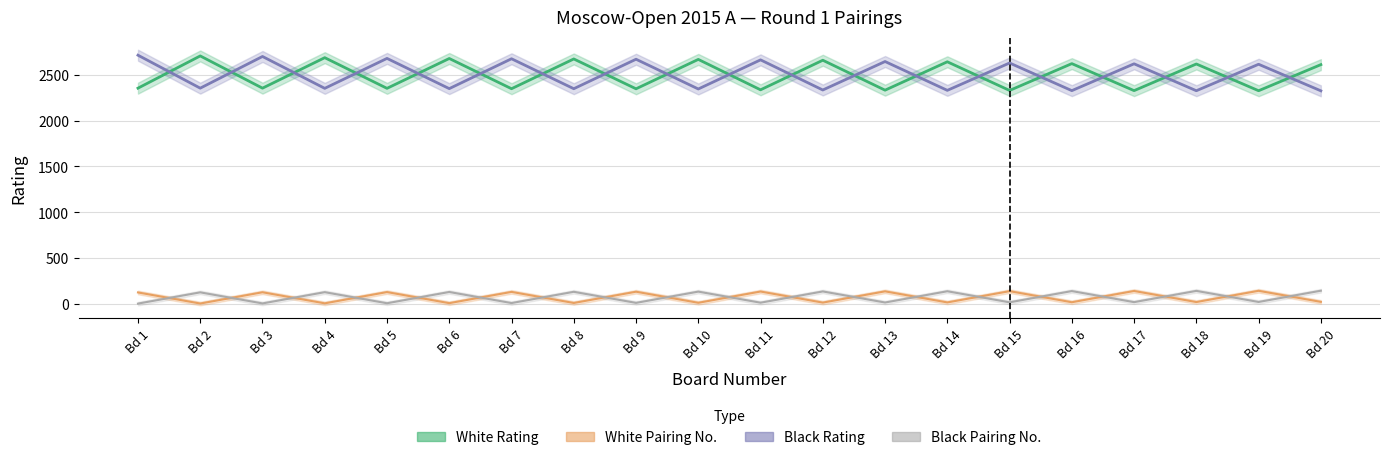

Is it true that White Rating equals 1436 at Bd 4?

False